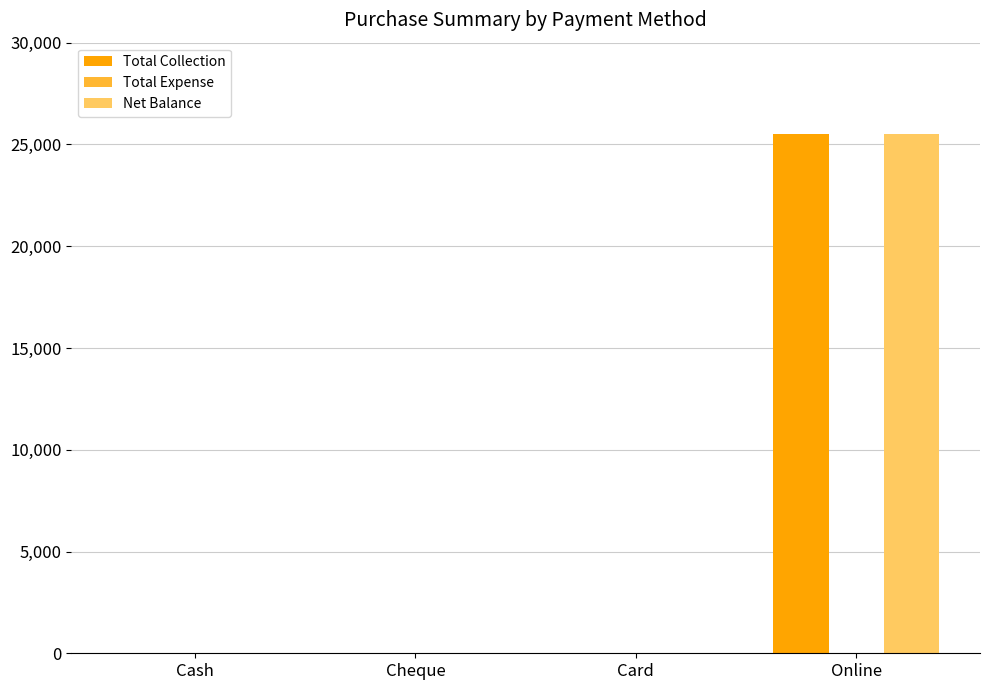

The value of Total Collection at Cash is 10789. True or false?

False